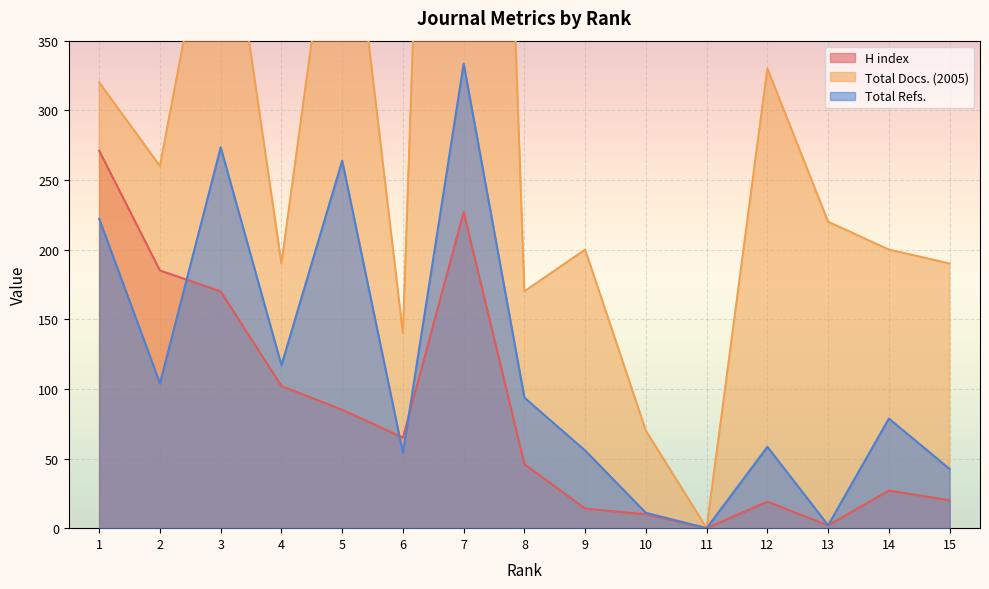

How many times do Total Refs. and H index cross each other?

3